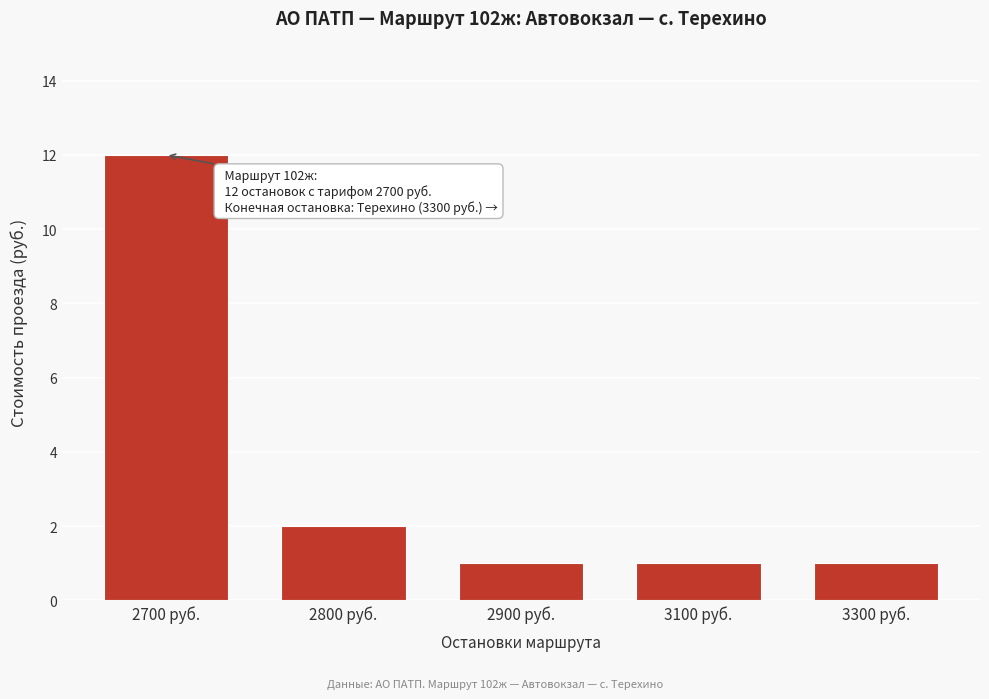

Reading left to right, extract all data points from this chart.

2700 руб.=12	2800 руб.=2	2900 руб.=1	3100 руб.=1	3300 руб.=1